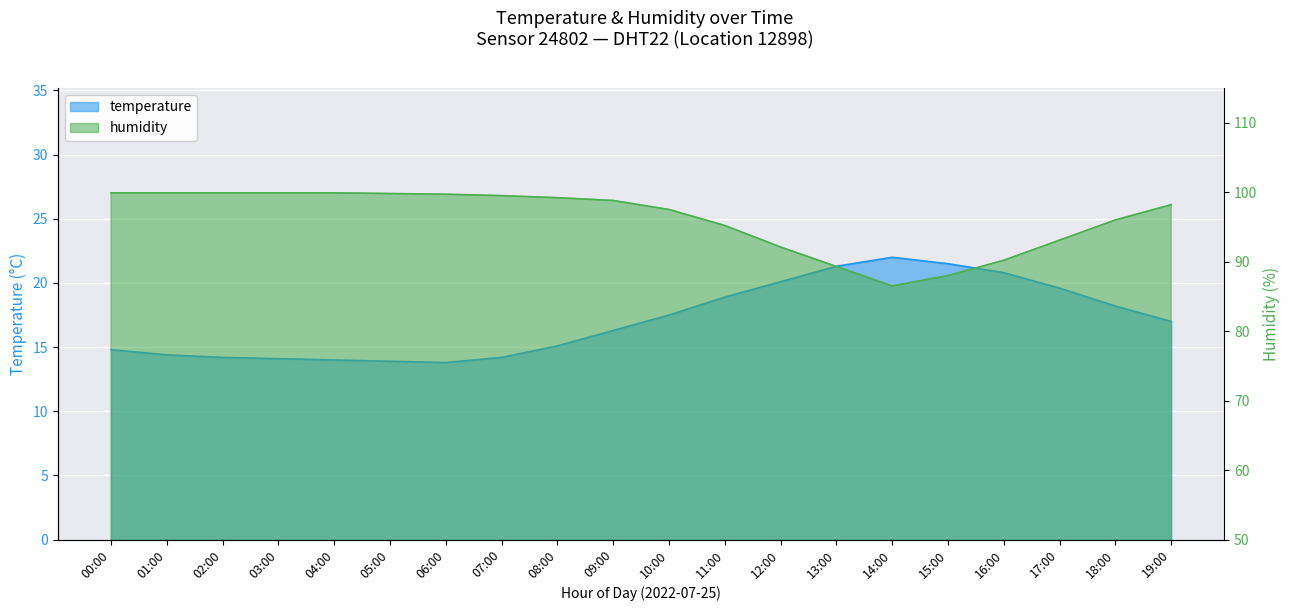

The value of temperature at 15:00 is 21.5. True or false?

True